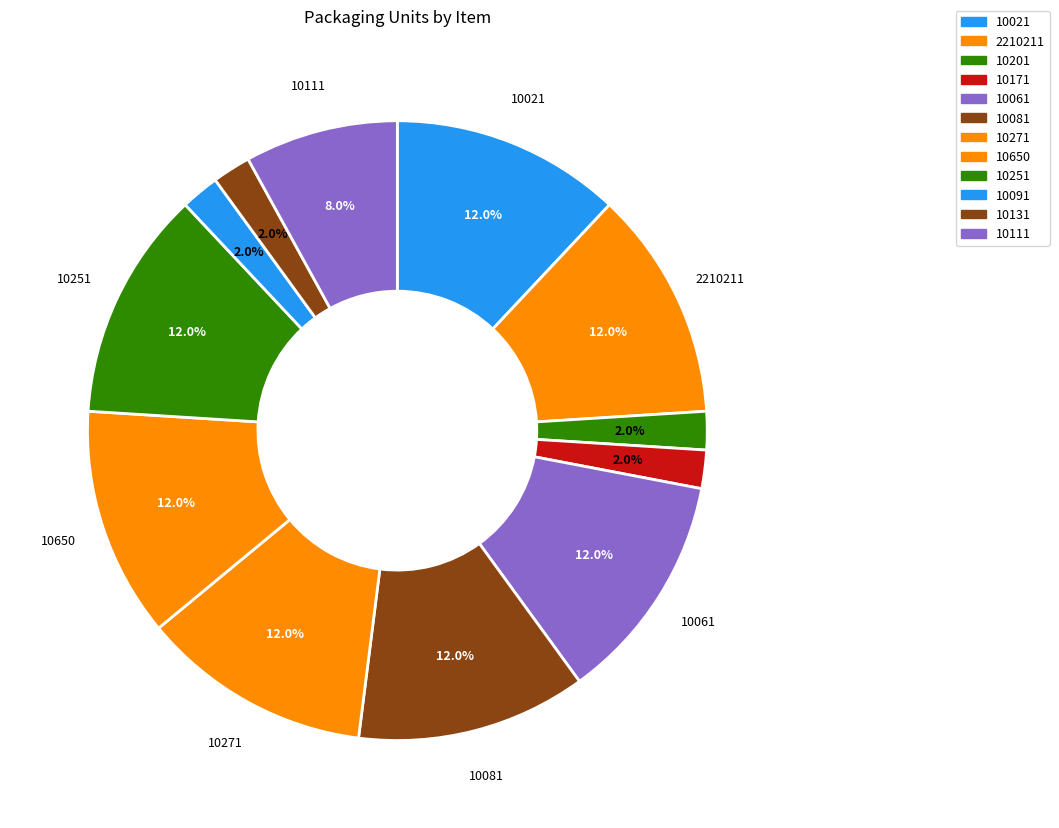

Count the number of slices in the pie.

12